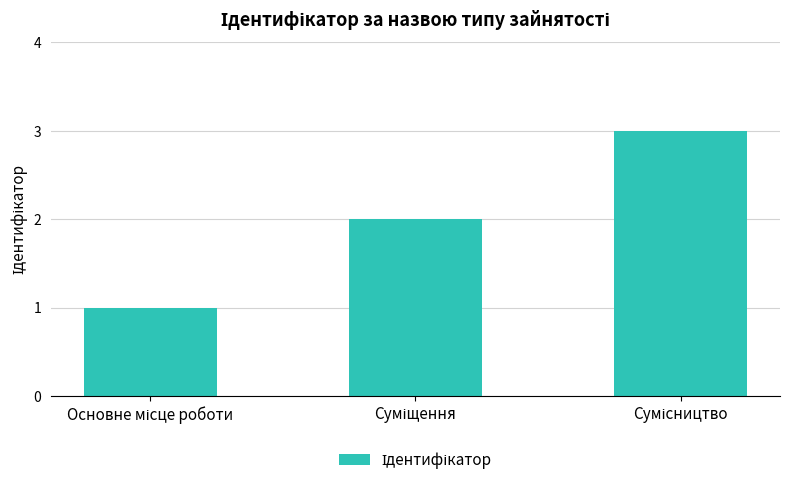

What is the sum of all values?

6